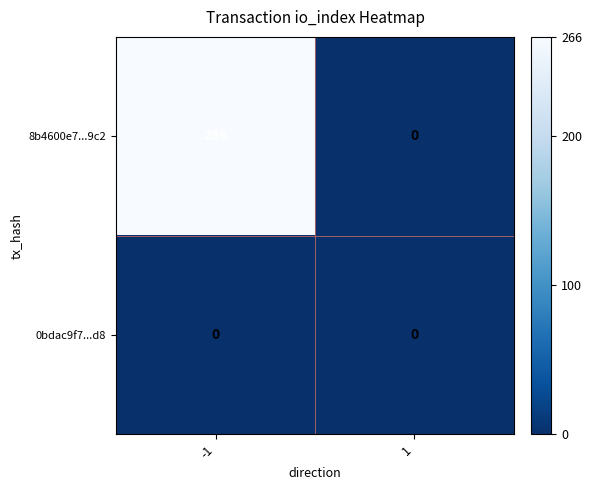

What is the greatest value displayed?

266